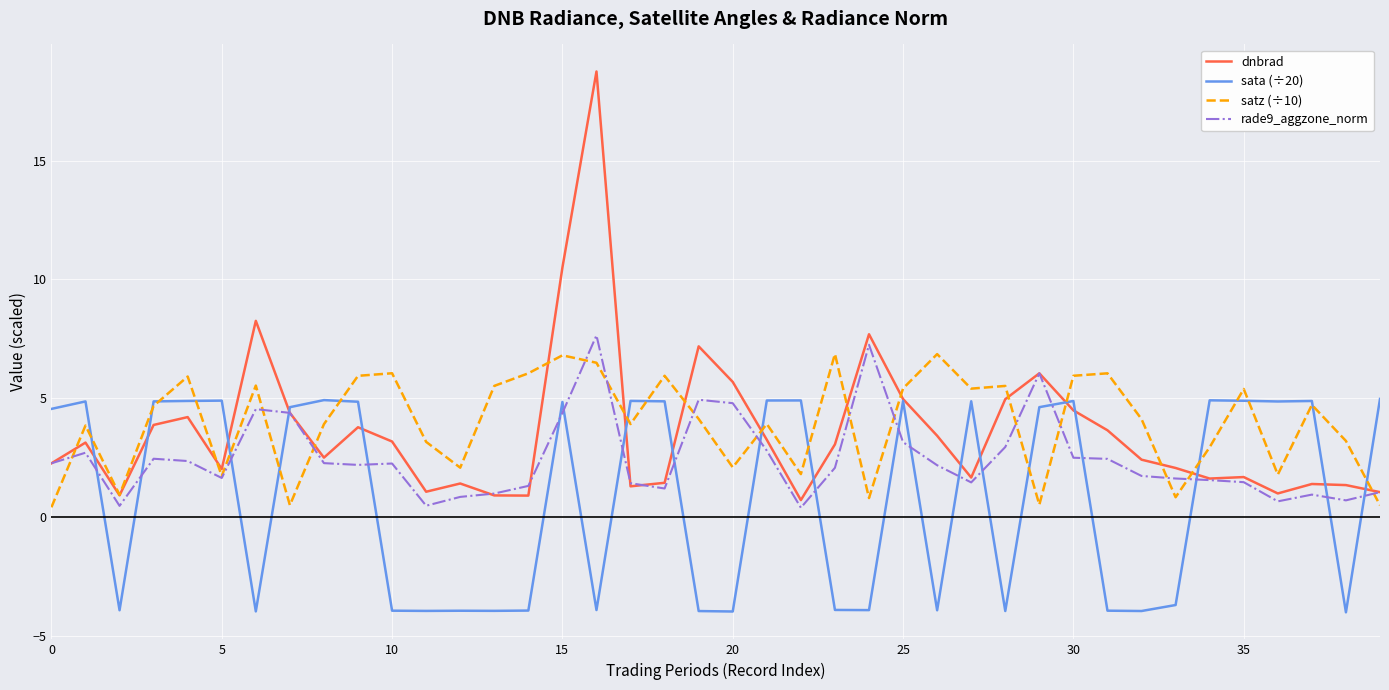

How many lines are shown in the chart?

4